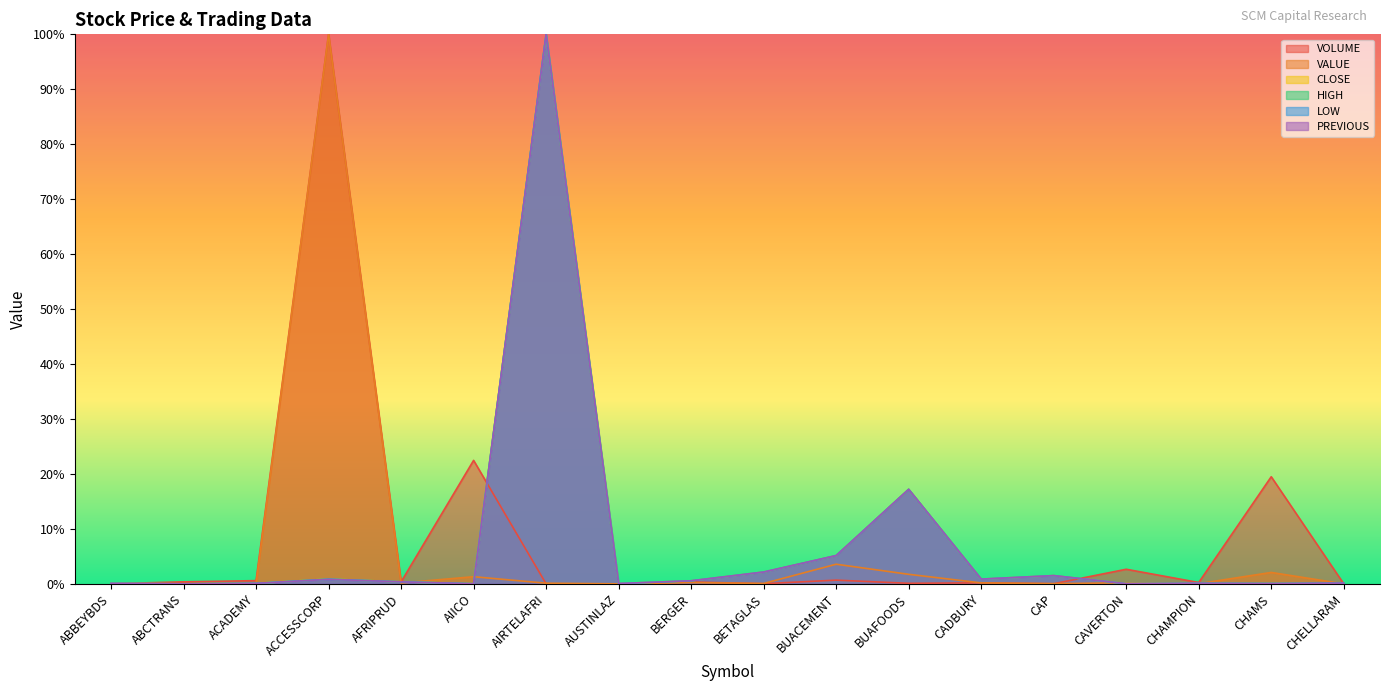

What is the difference between the maximum and minimum values in the HIGH series?

100.0